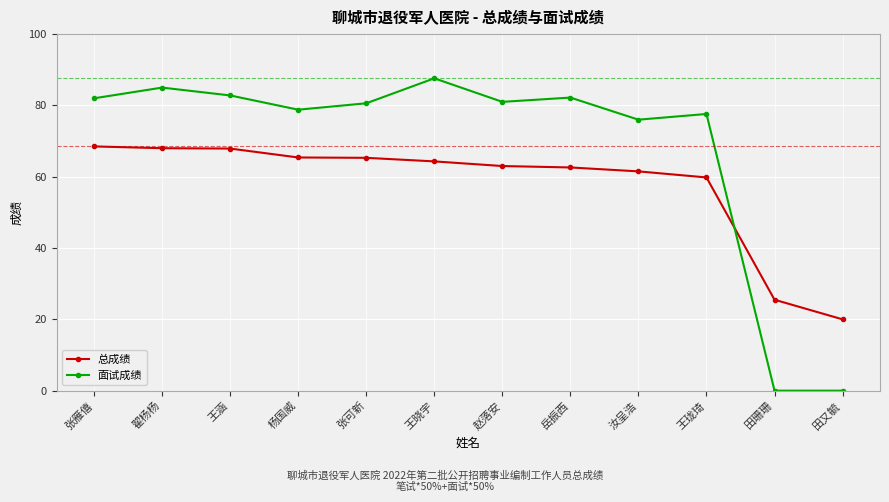

True or false: 总成绩 has more than 2 interior local peaks.

False